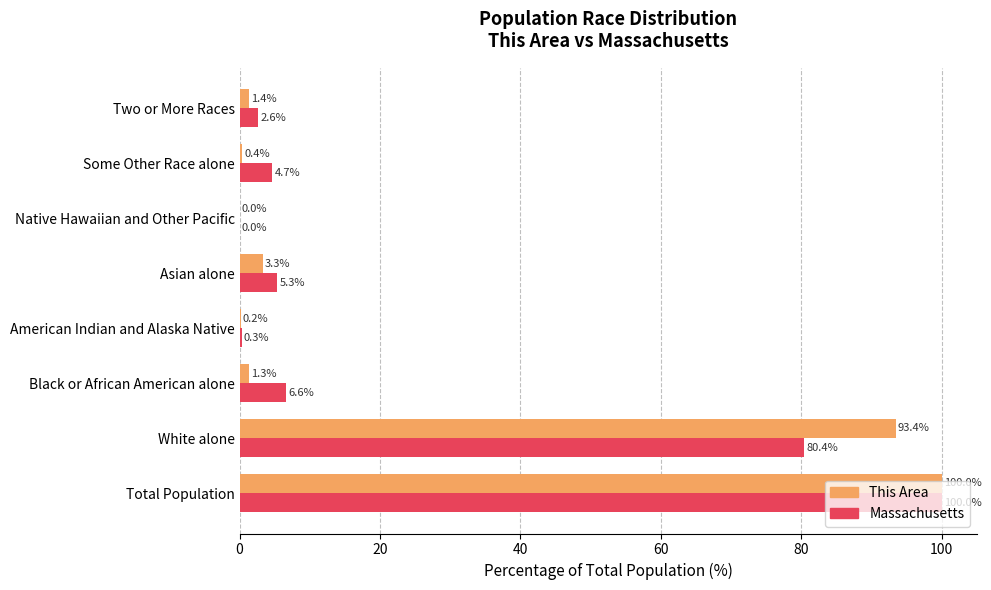

At which category is the sum across all series the highest?

Total Population